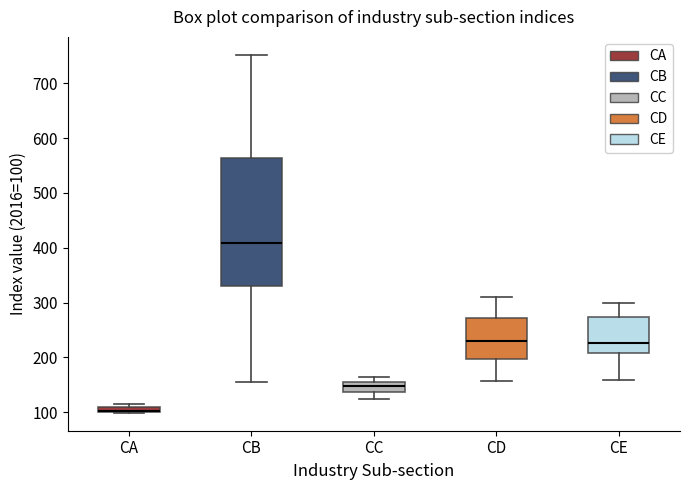

Where is the upper edge of the box for CE on the y-axis? The values are not printed on the chart, so give them approximately, as read against the axis.

270